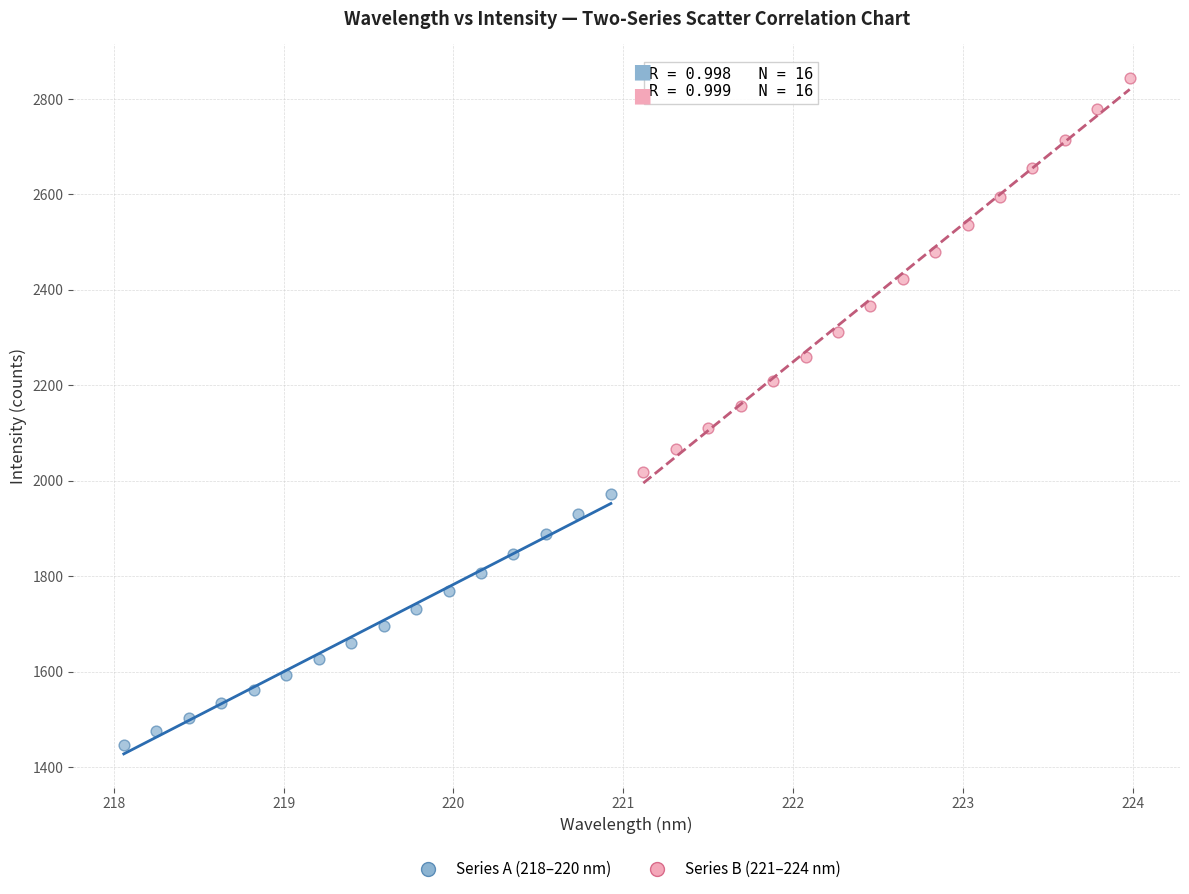

Which series reaches the maximum Y coordinate?

Series B (221–224 nm)